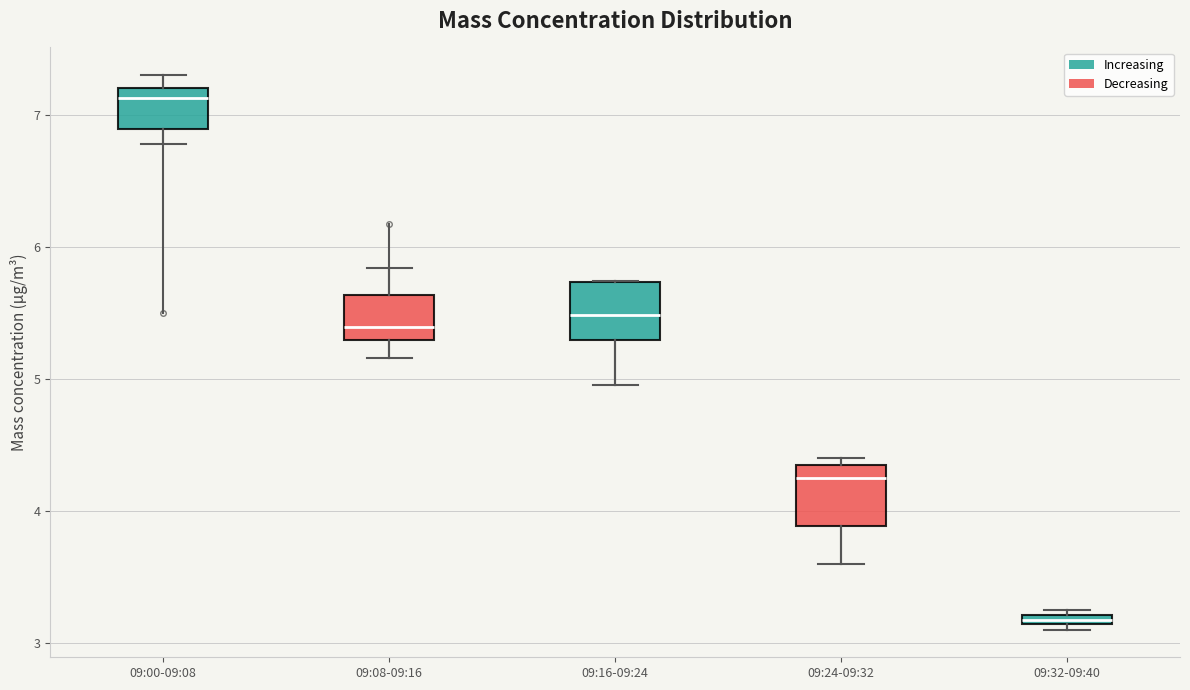

Where is the upper edge of the box for 09:16-09:24 on the y-axis? The values are not printed on the chart, so give them approximately, as read against the axis.

5.7